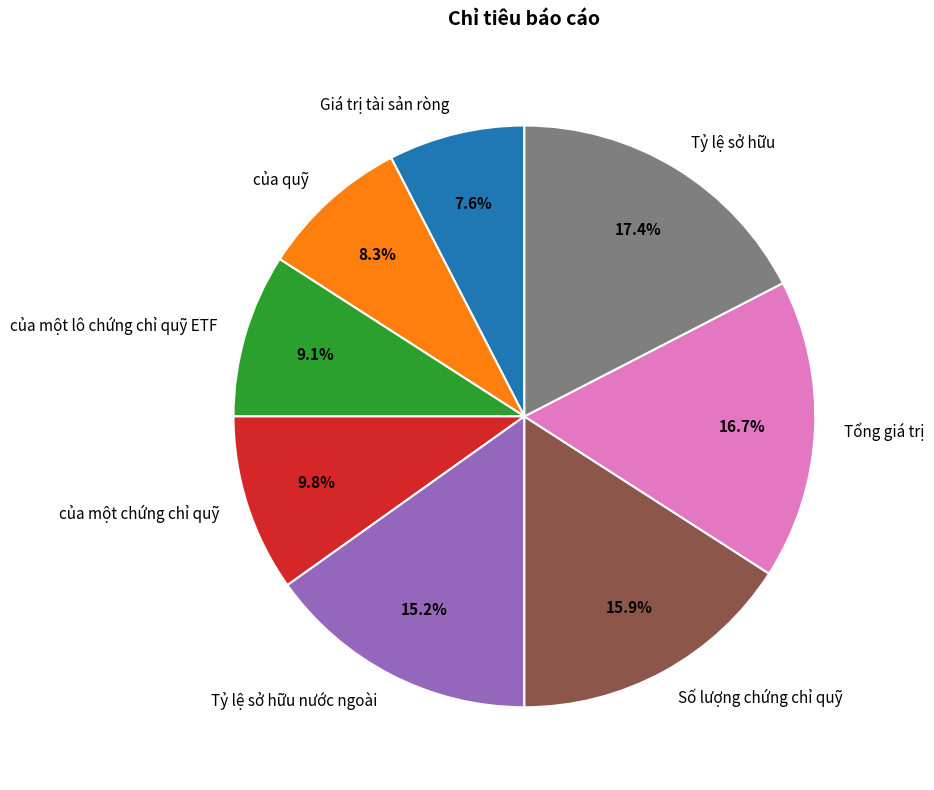

Between Tỷ lệ sở hữu nước ngoài and của quỹ, which is larger?

Tỷ lệ sở hữu nước ngoài